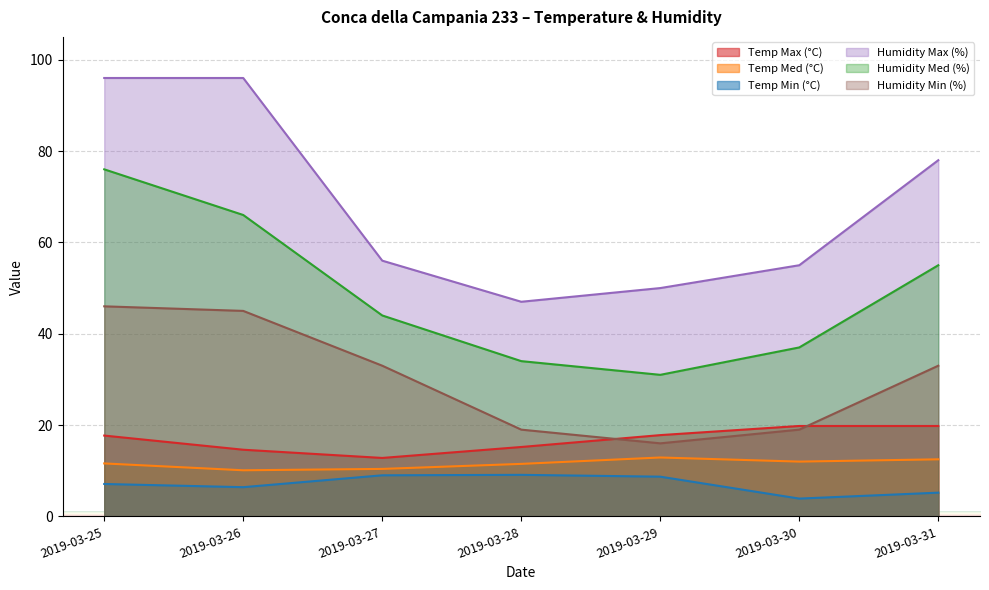

What is the approximate value of Humidity Min (%) at 2019-03-25?

46.0